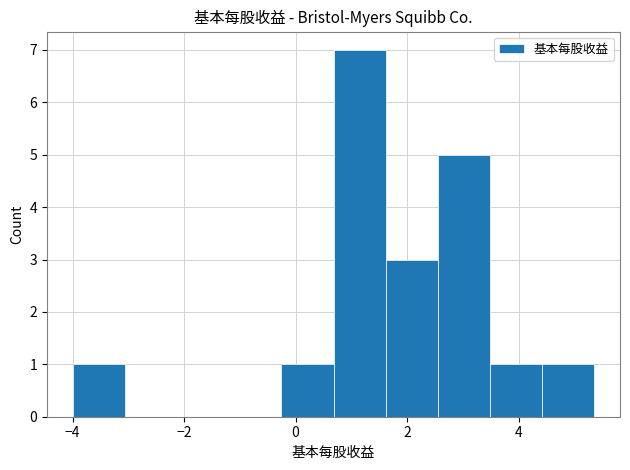

How tall is the bar that spans 1.6 to 2.6 on the x-axis? Neither the bar edges nor the heights are printed on the chart, so give them approximately, as read against the axes.

3